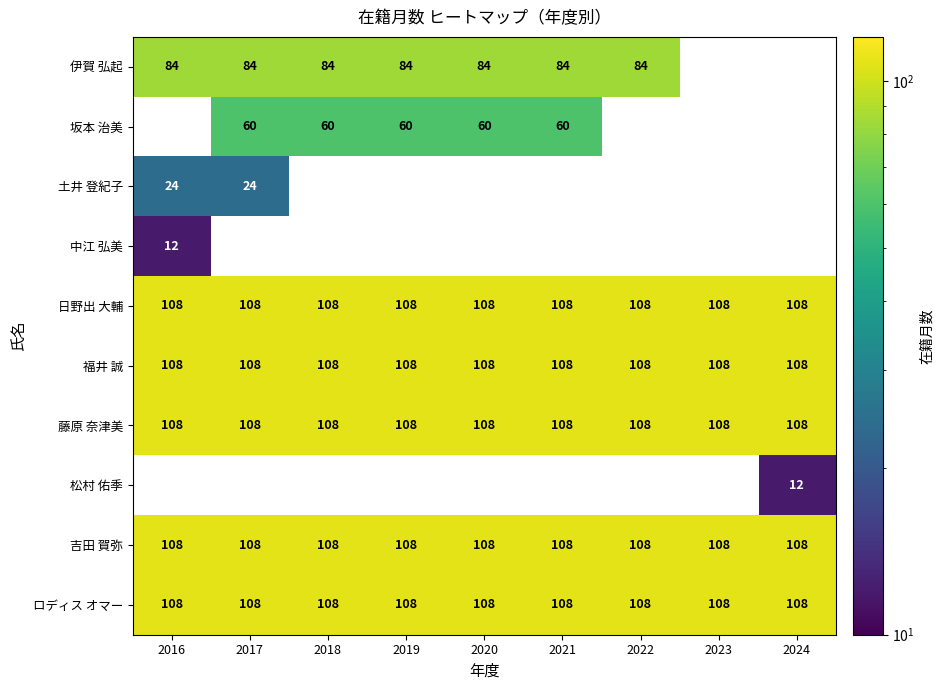

True or false: 藤原 奈津美 has a value of 108 at 2024.

True